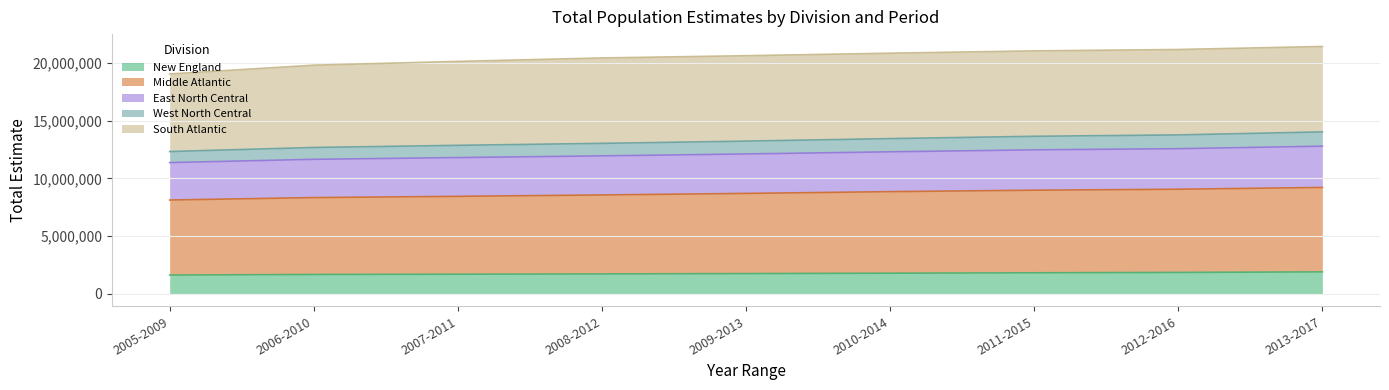

What is the minimum value for New England?

1632999